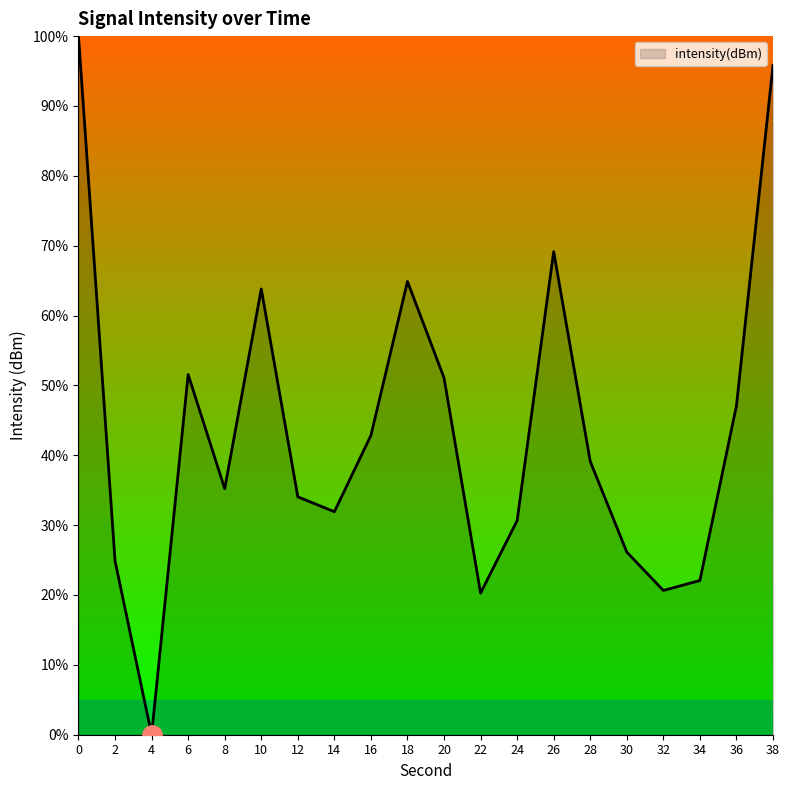

What is the greatest value displayed?

100.0